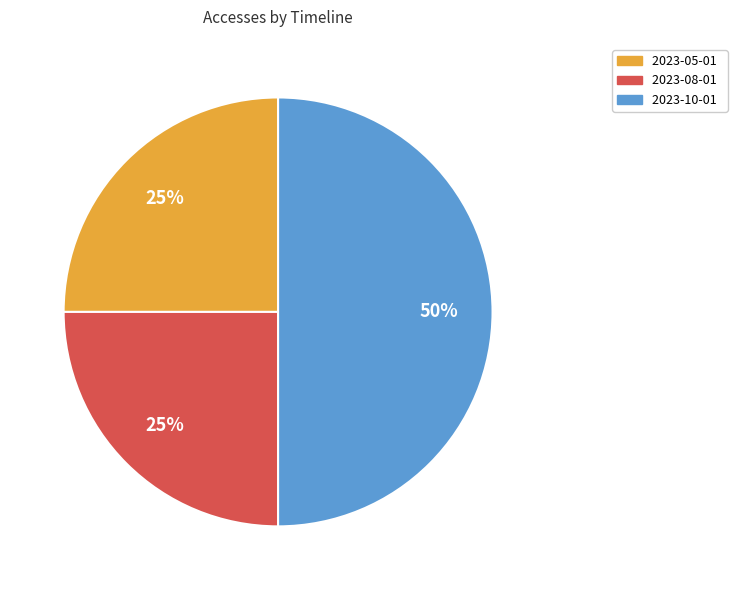

Which category has the biggest portion of the pie?

2023-10-01